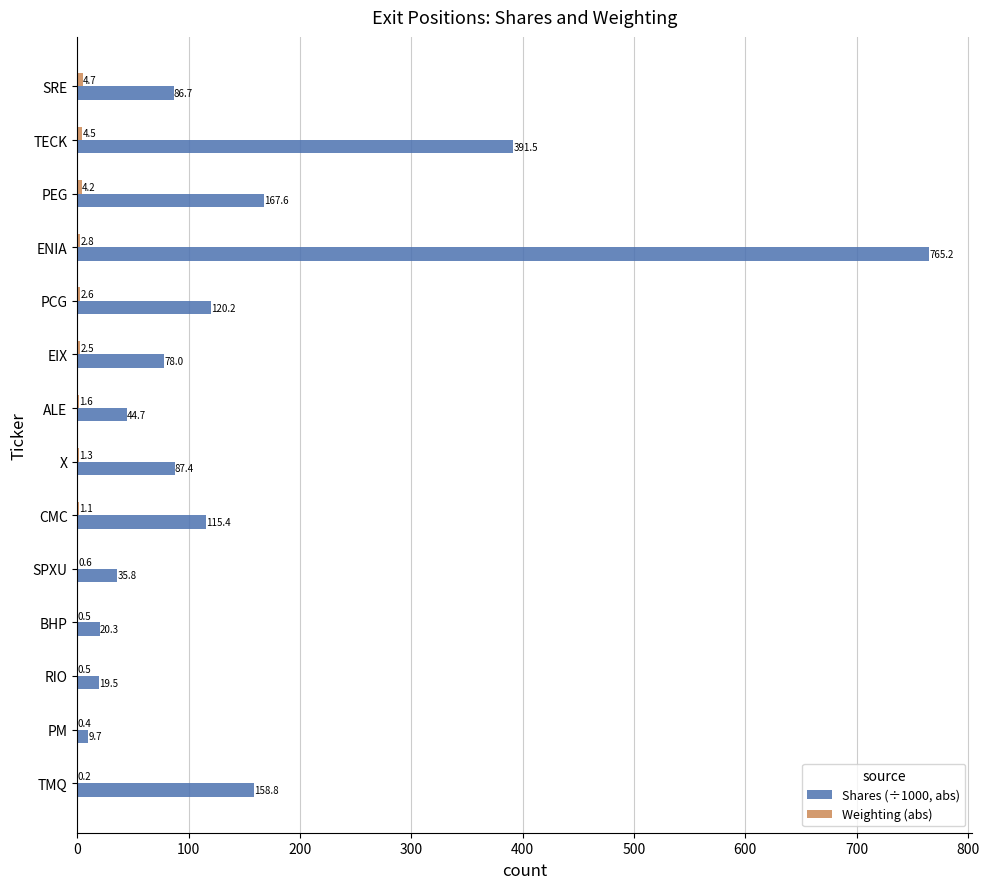

Which series has the largest range (max minus min)?

Shares (÷1000, abs)